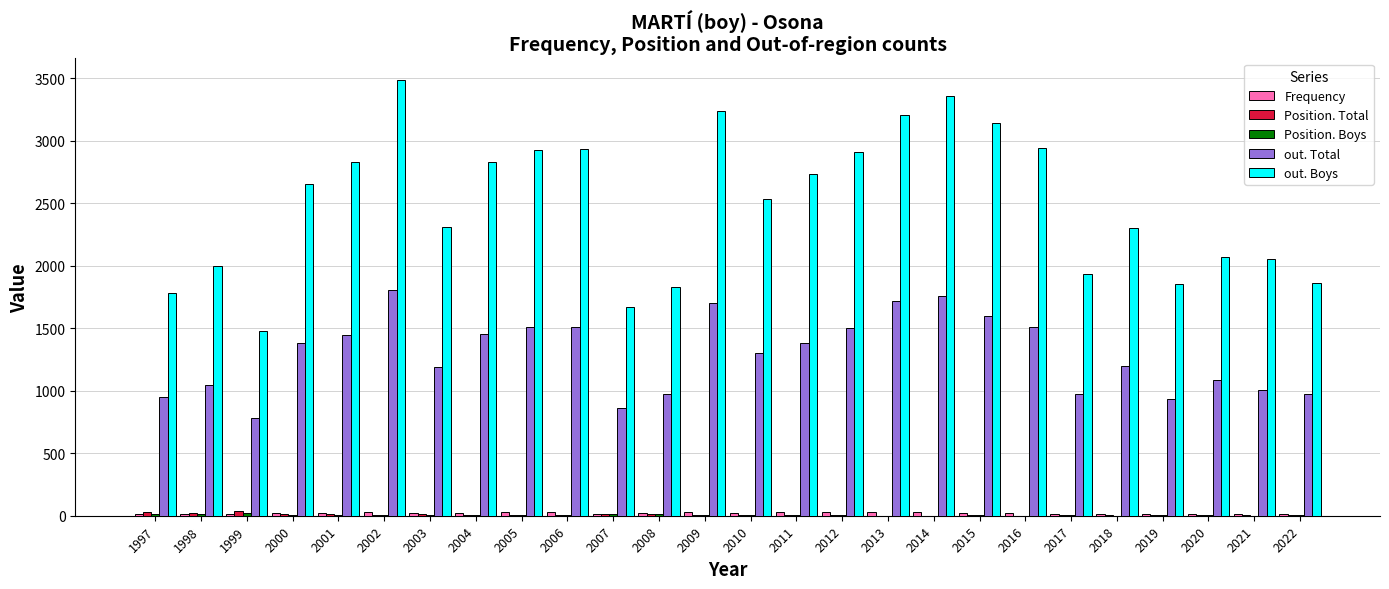

At which category is the sum across all series the highest?

2002